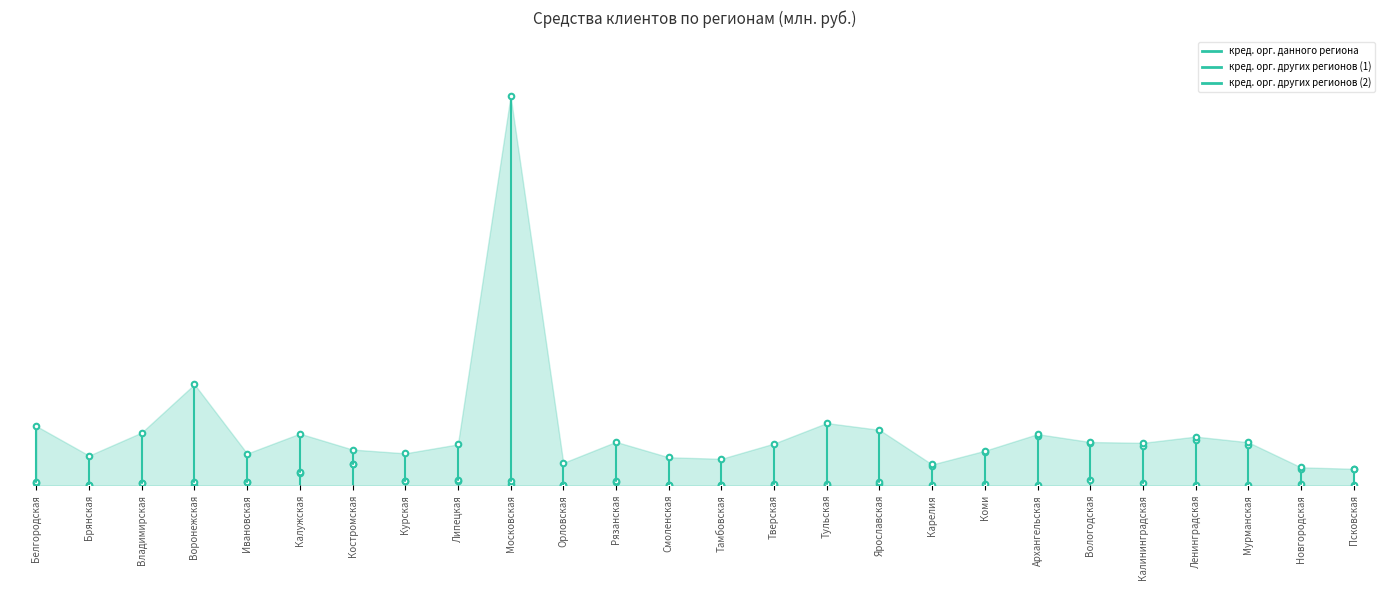

What are all the series names shown in the legend?

кред. орг. данного региона, кред. орг. других регионов (1), кред. орг. других регионов (2)